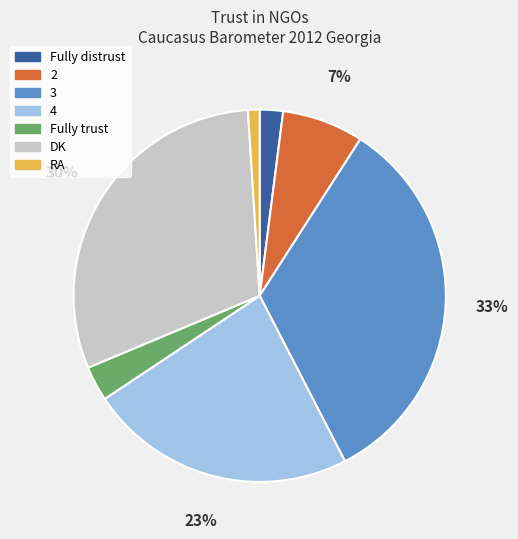

Does 4 represent more than half of the total?

No